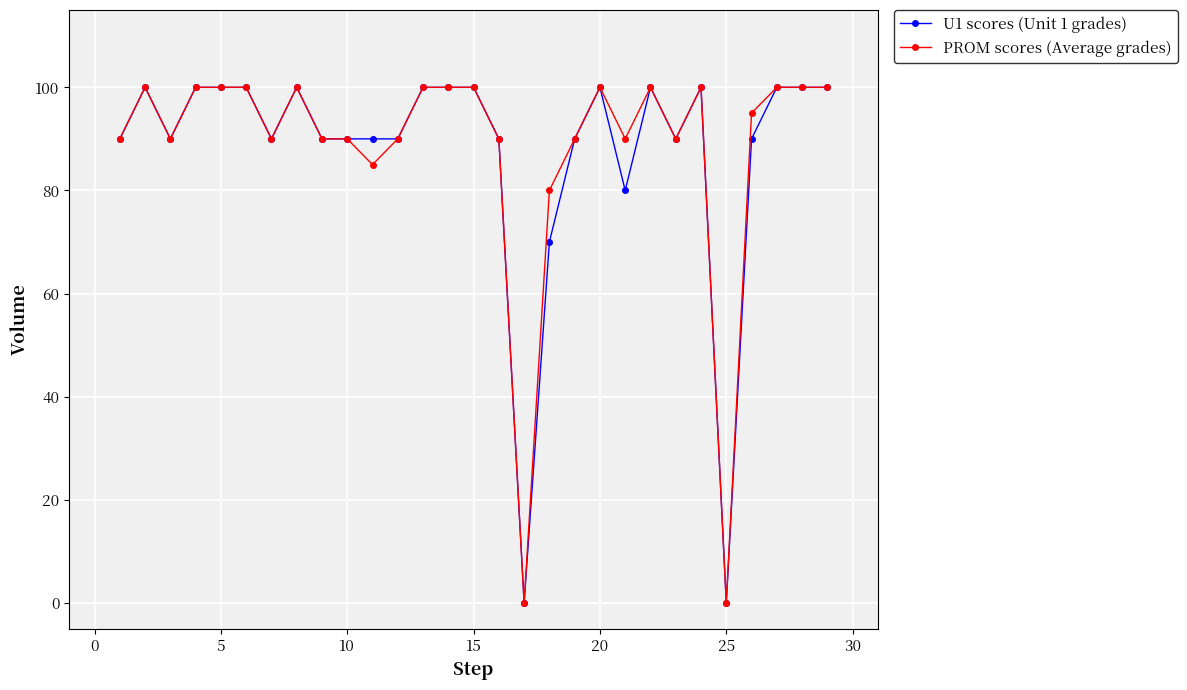

What is the maximum value for PROM scores (Average grades)?

100